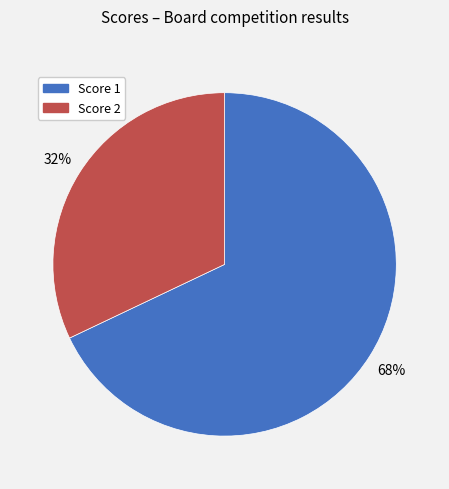

To the nearest percent, what is the difference between the largest and smallest slice percentages?

36%